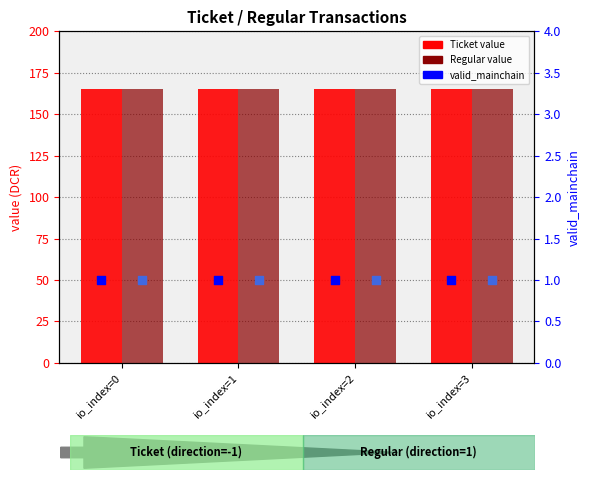

At how many categories does at least one series exceed 95?

4